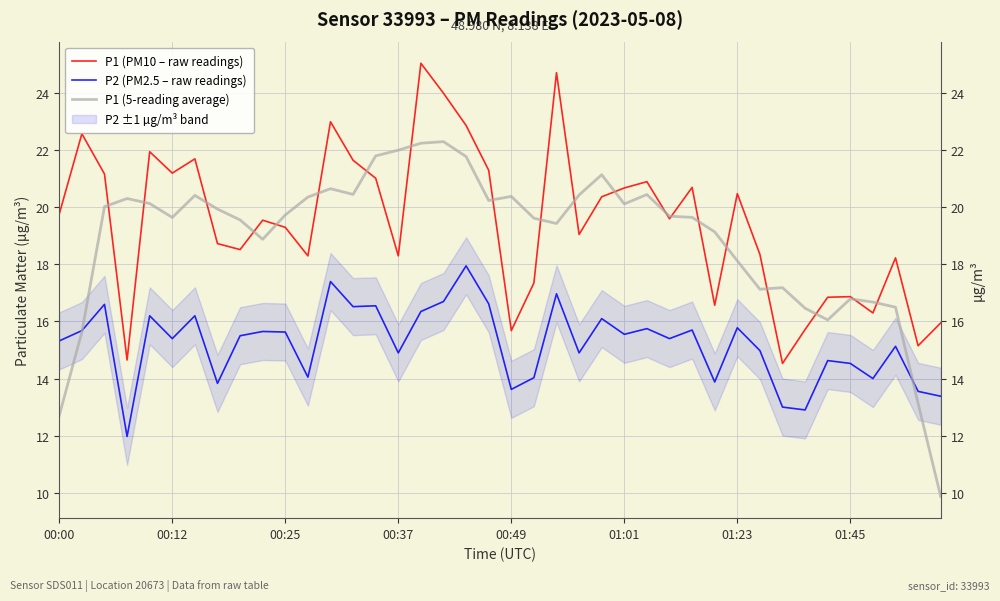

Between 00:00 and 00:12, which is larger?

00:12